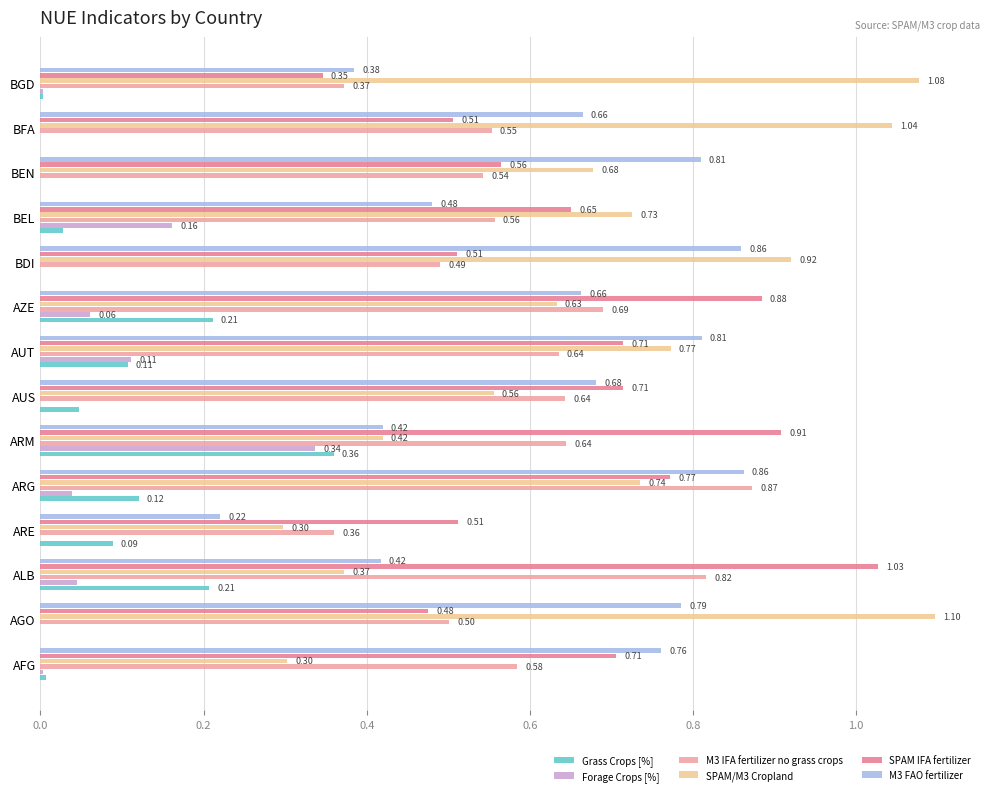

What is the sum of the M3 IFA fertilizer no grass crops values at BEN and ARM?

1.2